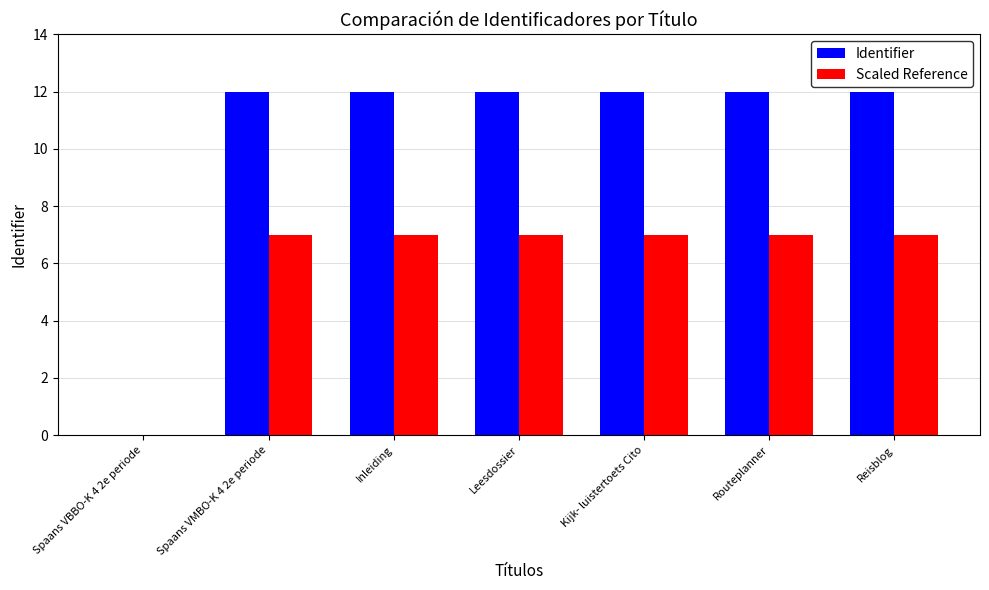

Which series has the widest spread of values?

Identifier